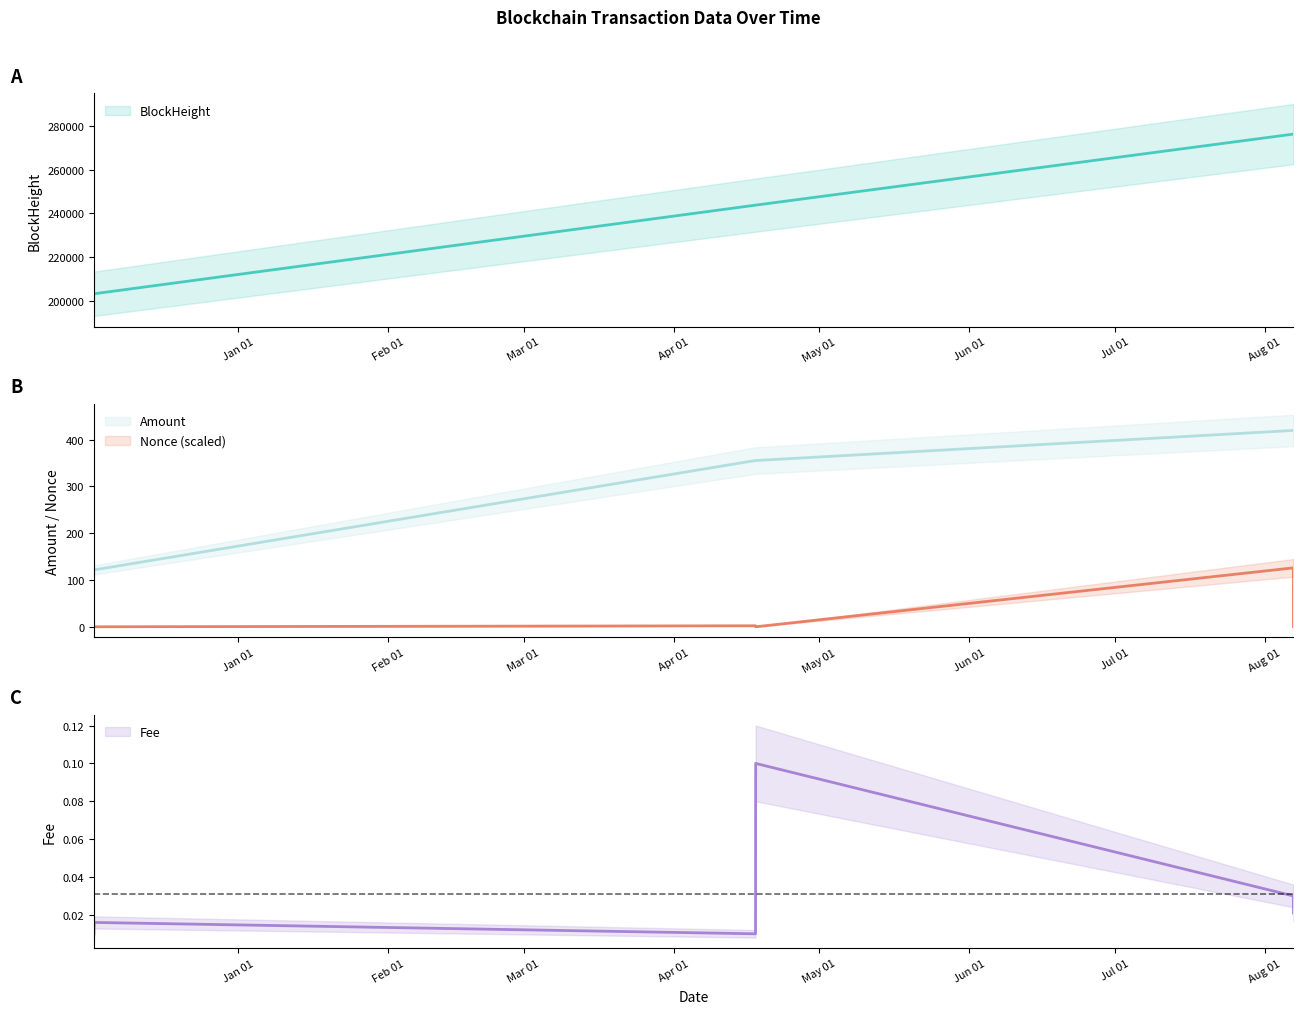

Is it true that Fee equals 0.0 at 2023-08-06 20:57:00?

False